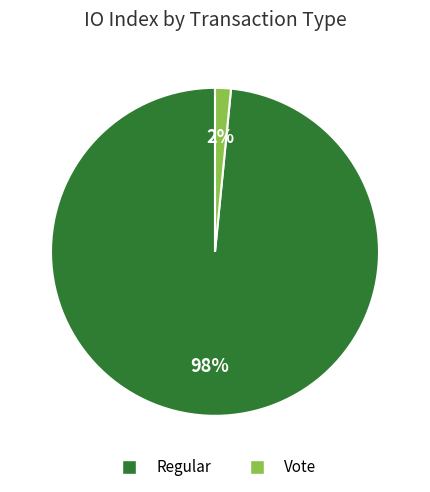

Which has a higher value, Vote or Regular?

Regular